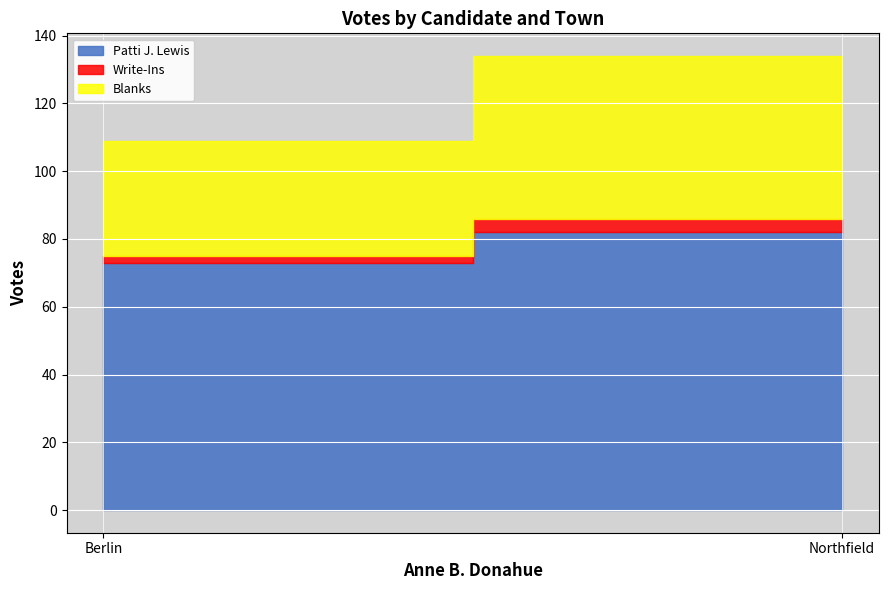

Reading left to right, extract all data points from this chart.

Patti J. Lewis: Berlin=73	Northfield=82
Write-Ins: Berlin=2	Northfield=4
Blanks: Berlin=34	Northfield=48